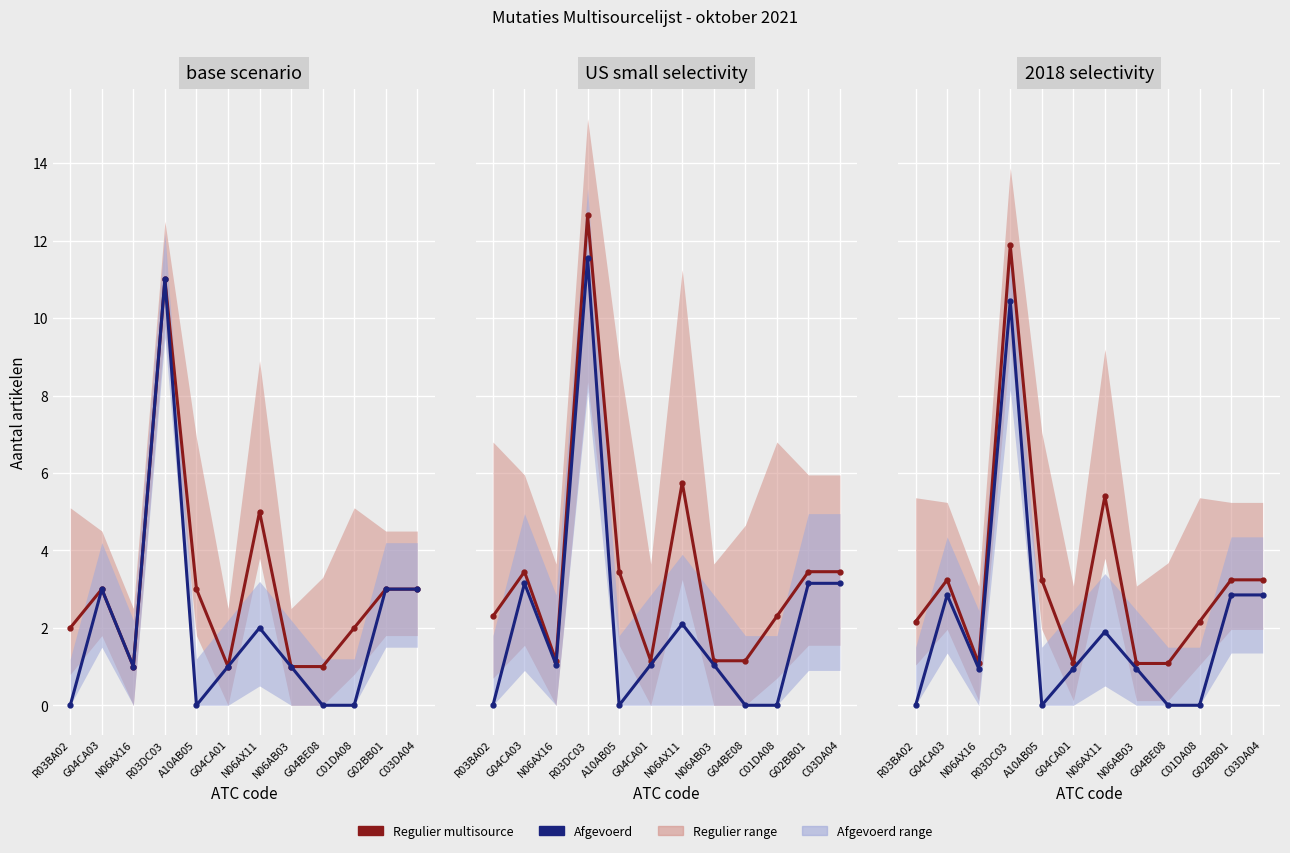

Rank the series by their average value, from highest to lowest.

Regulier multisource, Afgevoerd